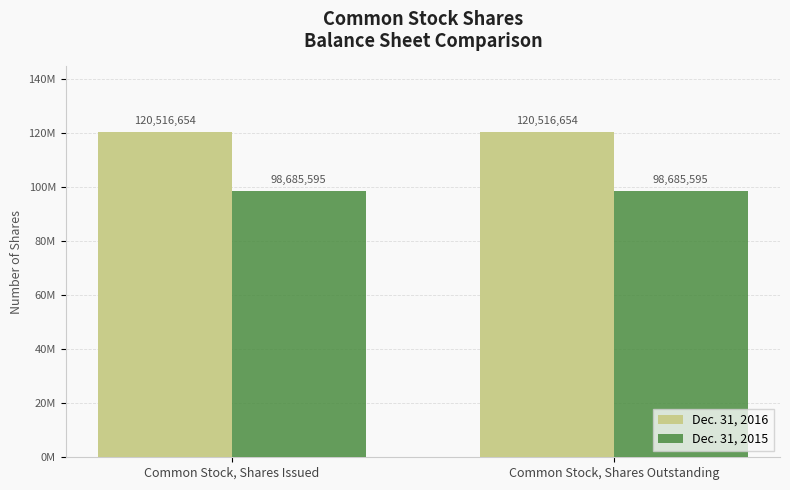

Are the bars horizontal?

No